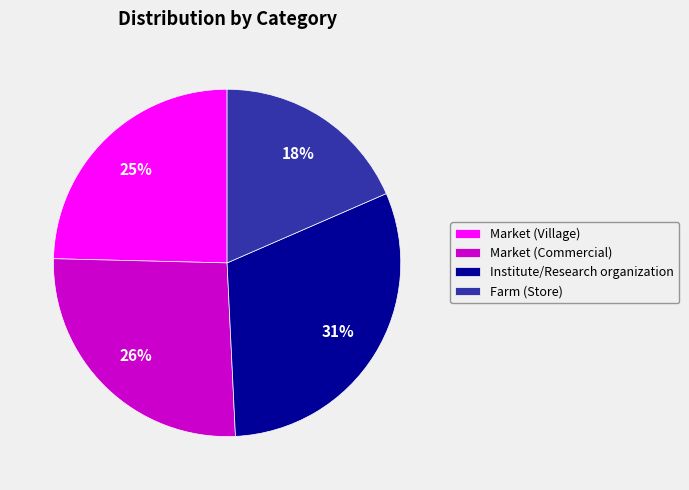

Is there any slice that represents more than half of the pie?

No